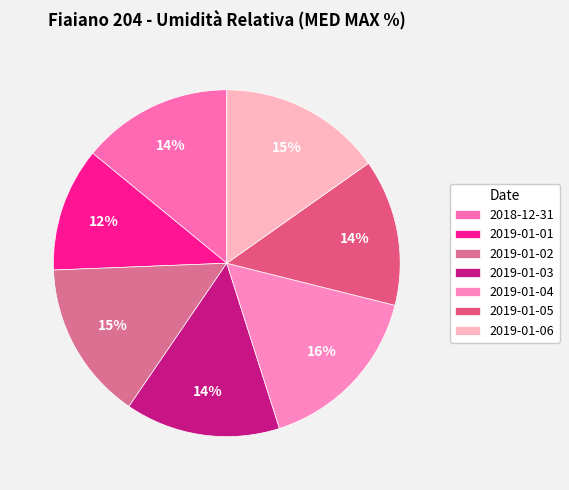

Is 2019-01-03 the majority of the pie?

No